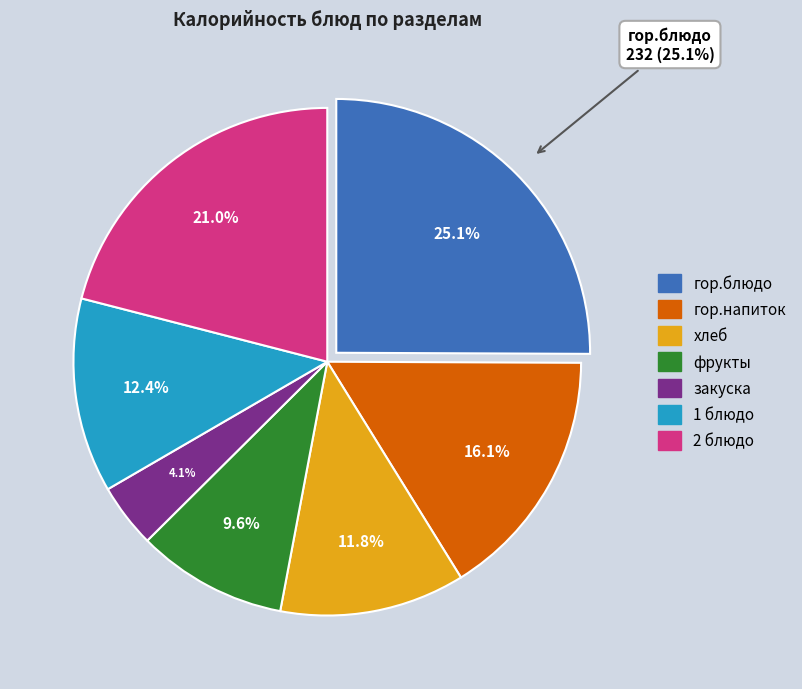

To the nearest percent, what percentage of the pie is фрукты?

10%